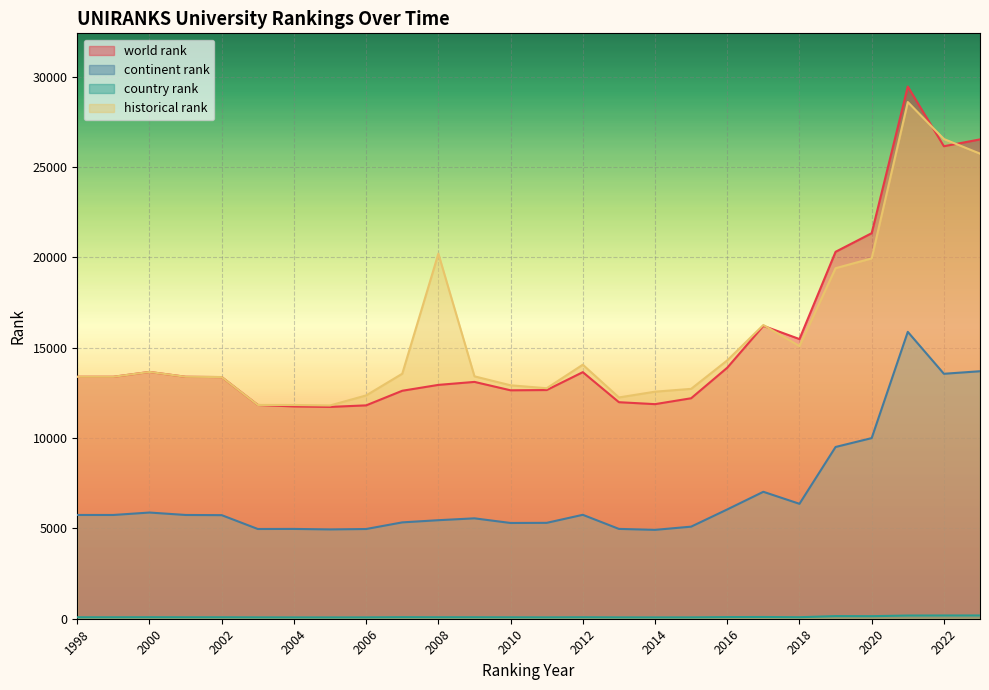

What is the average value of the continent rank series?

6862